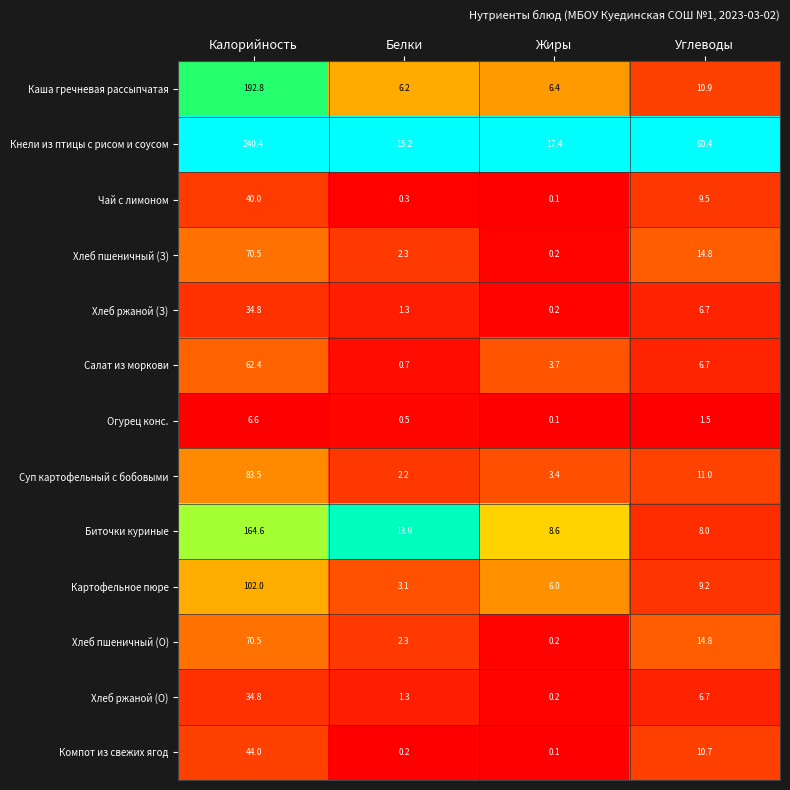

True or false: Салат из моркови has a value of 0.7 at Белки.

True